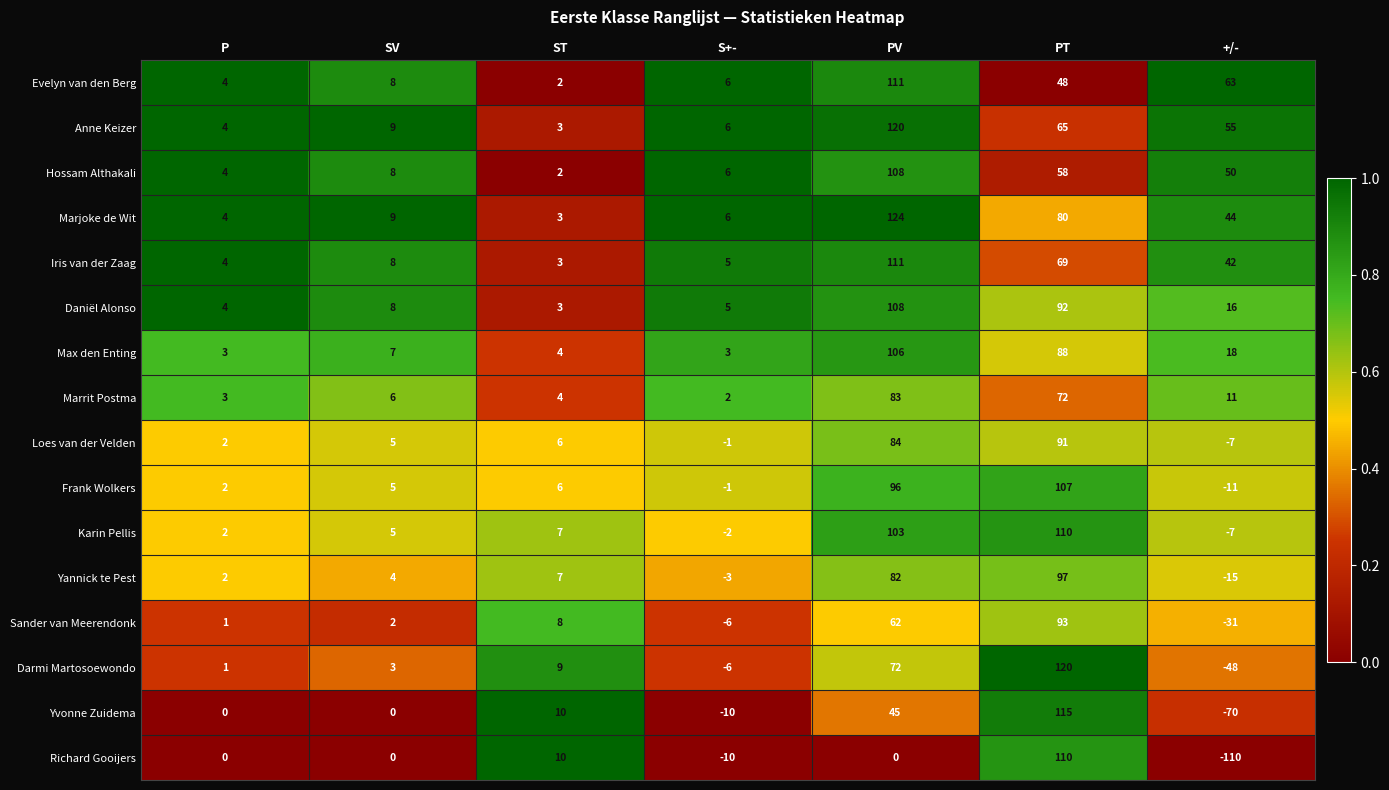

Between P and PT, which series saw the biggest shift?

Darmi Martosoewondo